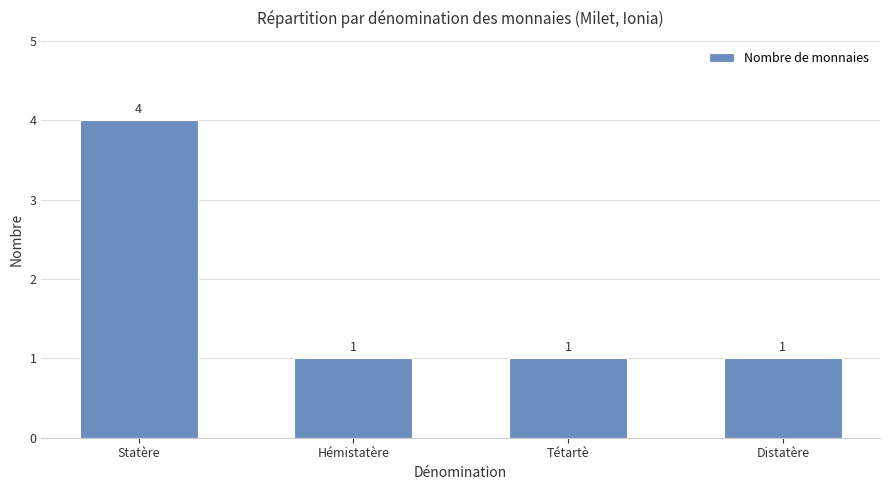

What is the difference between the maximum and minimum values?

3